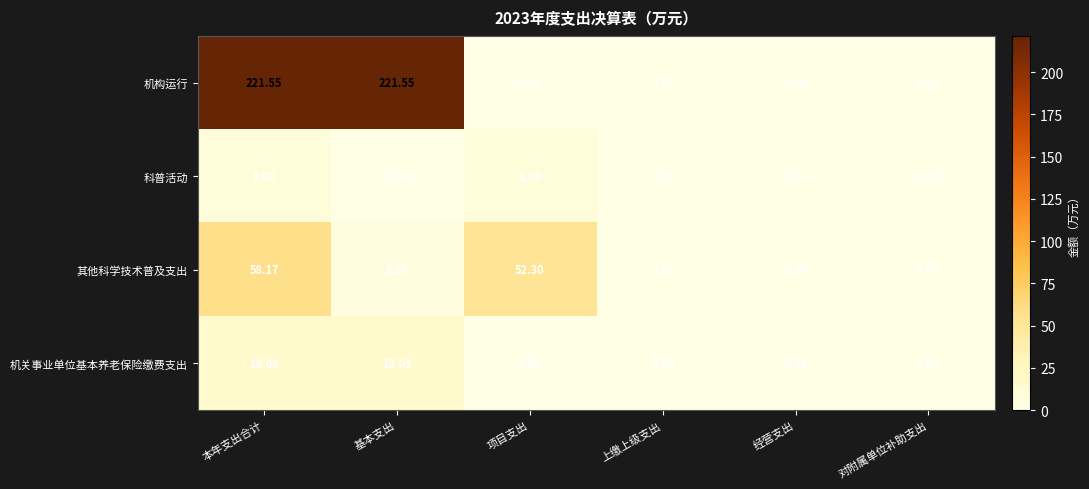

Which series has the largest total across all categories?

机构运行